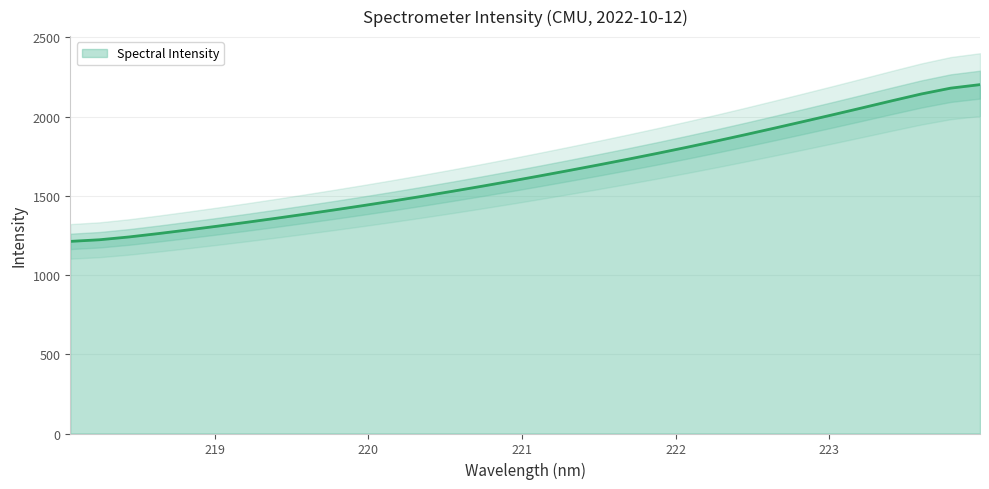

What is the difference between the maximum and minimum values?

989.4